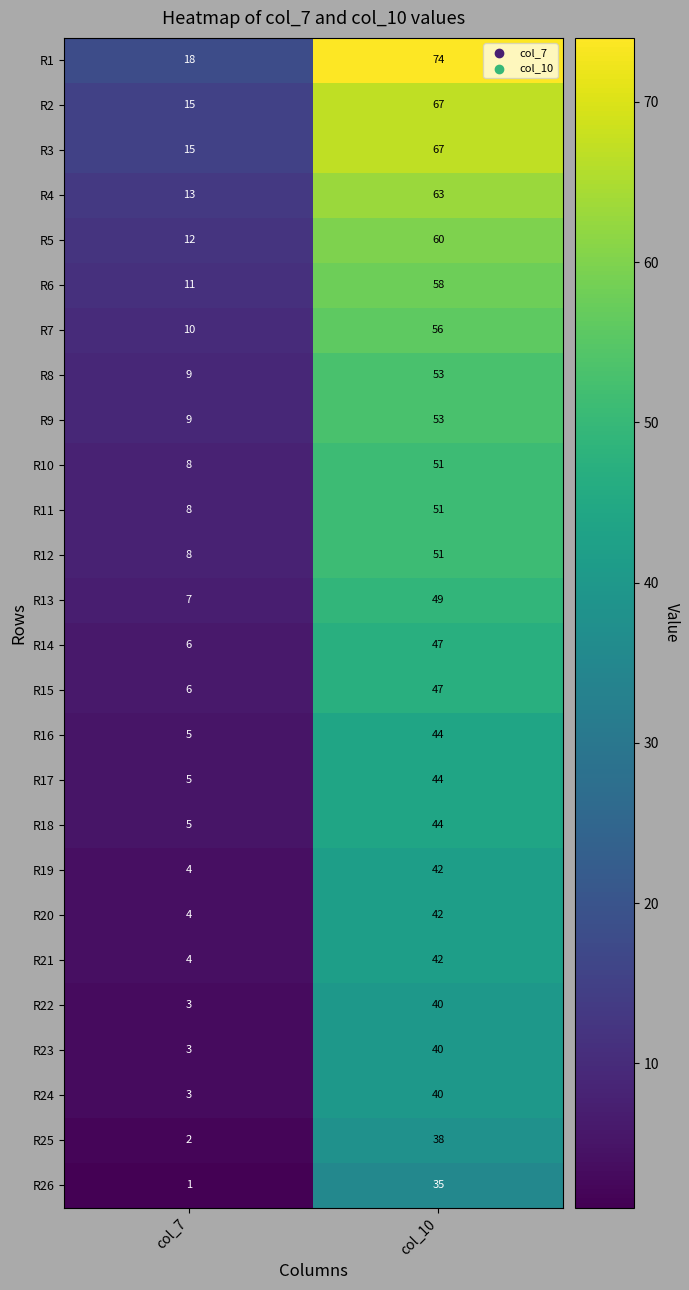

Which label corresponds to the smallest value in the chart?

col_7